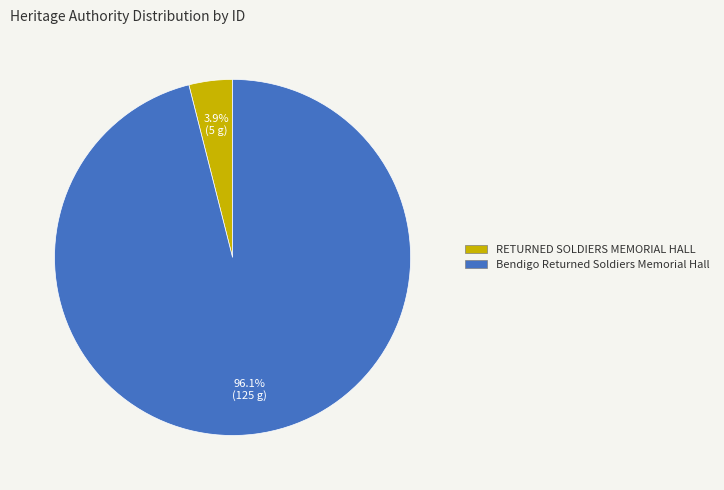

Is there a majority slice in this chart?

Yes